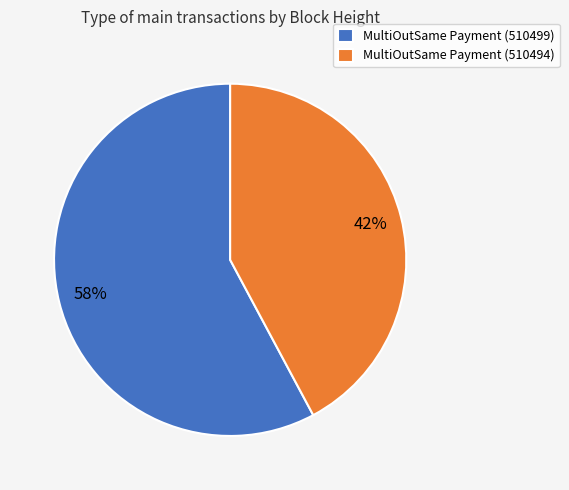

What is the majority slice?

MultiOutSame Payment (510499)